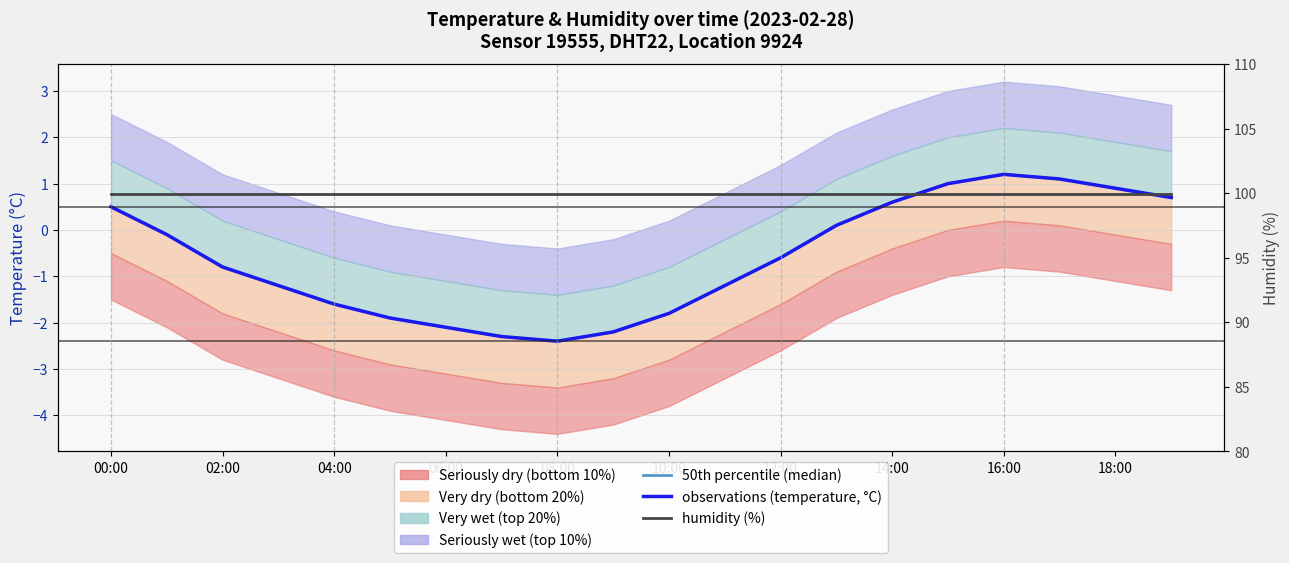

What is the value of the humidity (%) point at the 1st from the left?

99.9